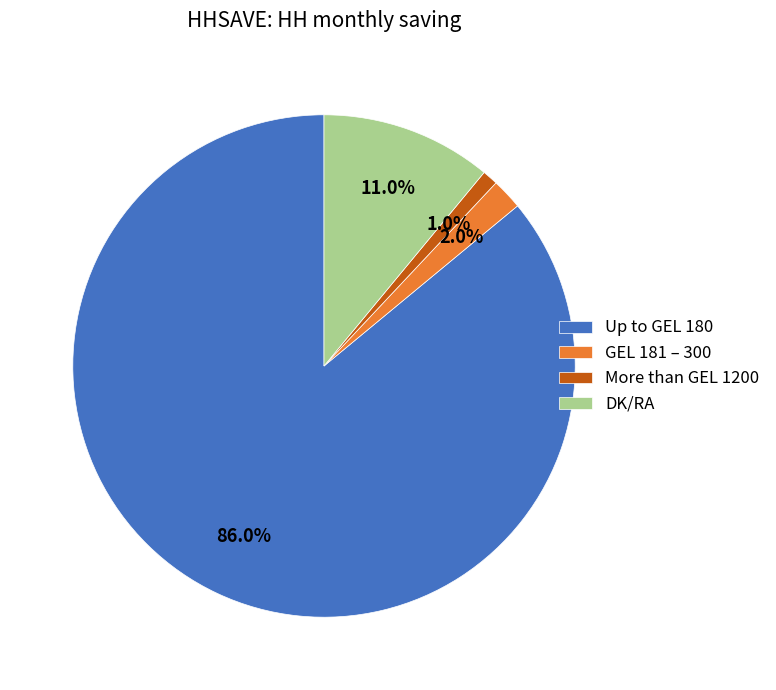

Rank the categories by value from lowest to highest.

More than GEL 1200, GEL 181 – 300, DK/RA, Up to GEL 180